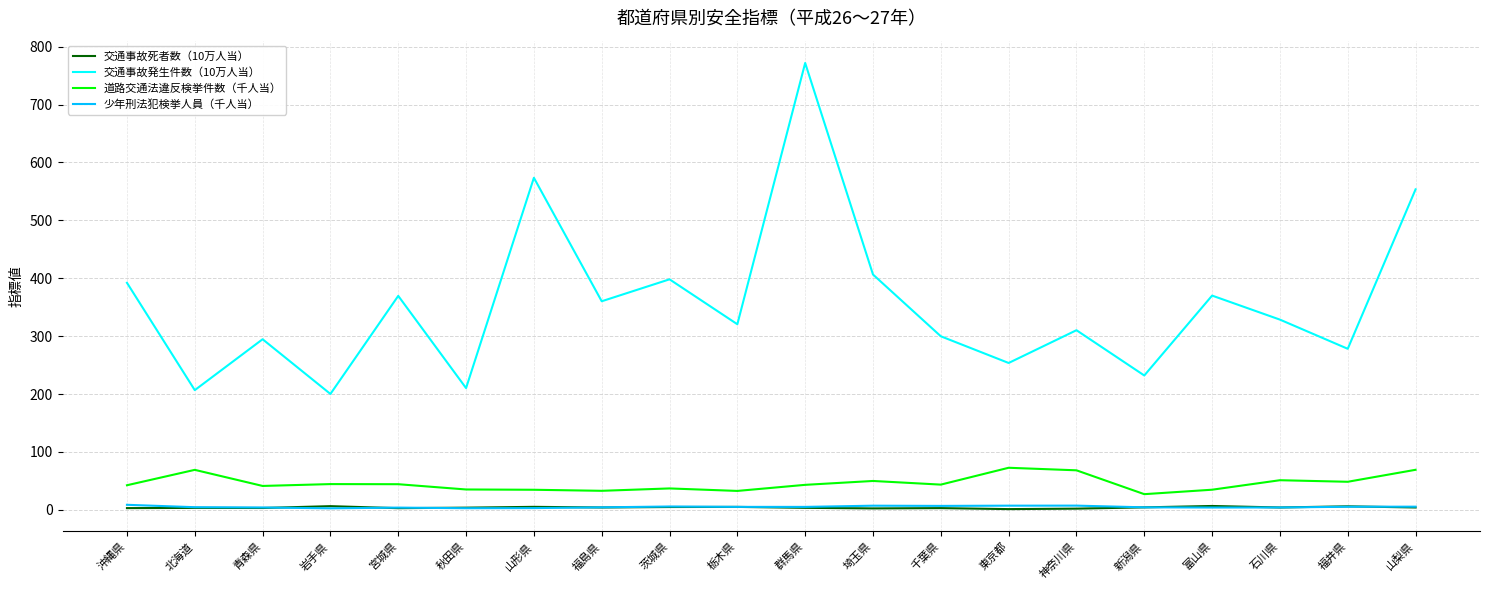

At which label does 交通事故発生件数（10万人当） reach its peak?

群馬県